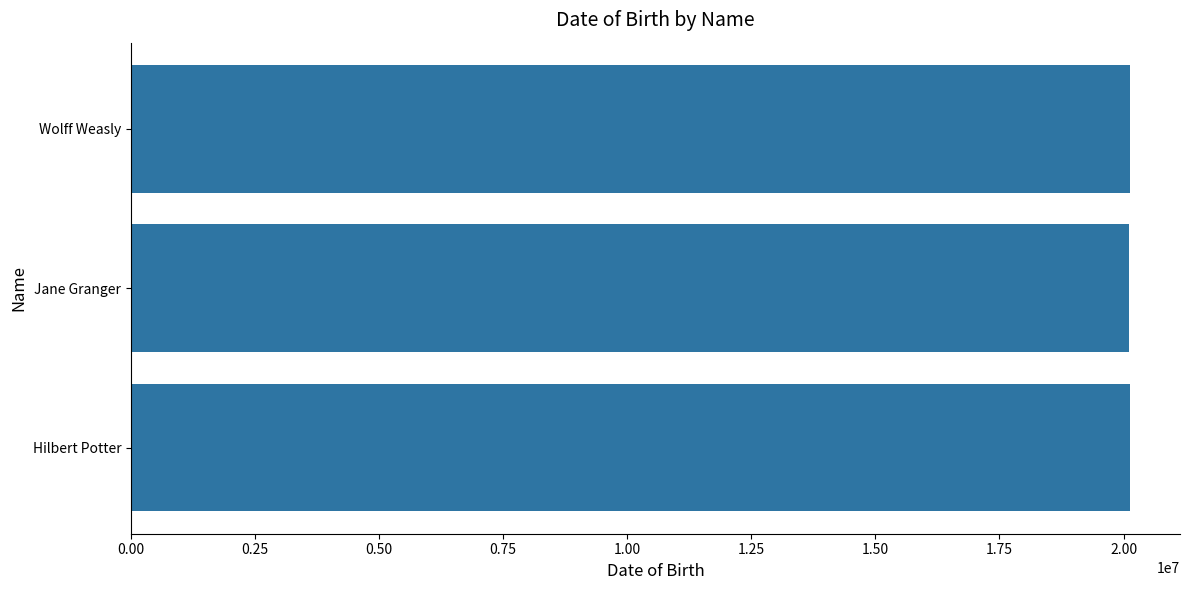

What is the average value?

20121181